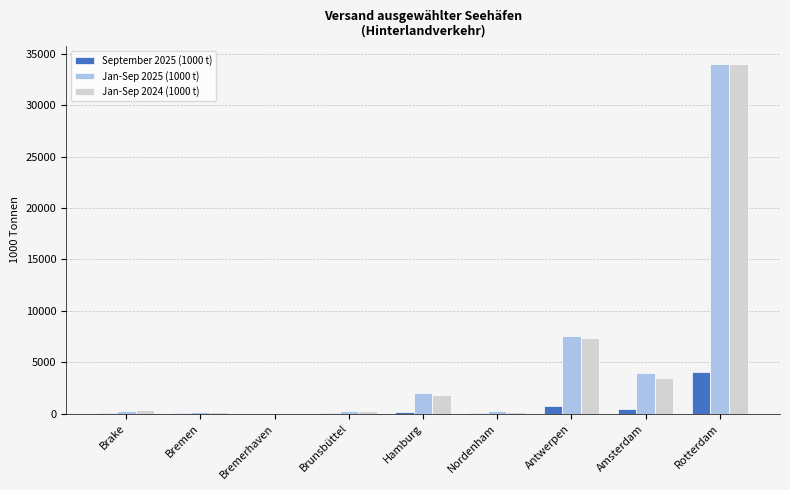

The Jan-Sep 2024 (1000 t) series shows 34018.0 at Rotterdam. True or false?

True